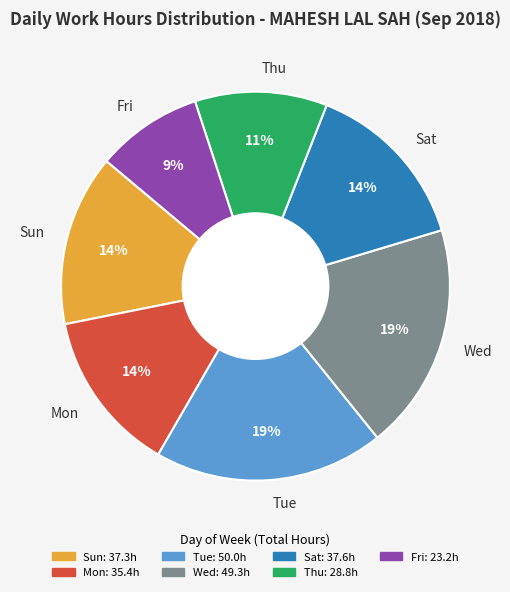

Is there any slice that represents more than half of the pie?

No